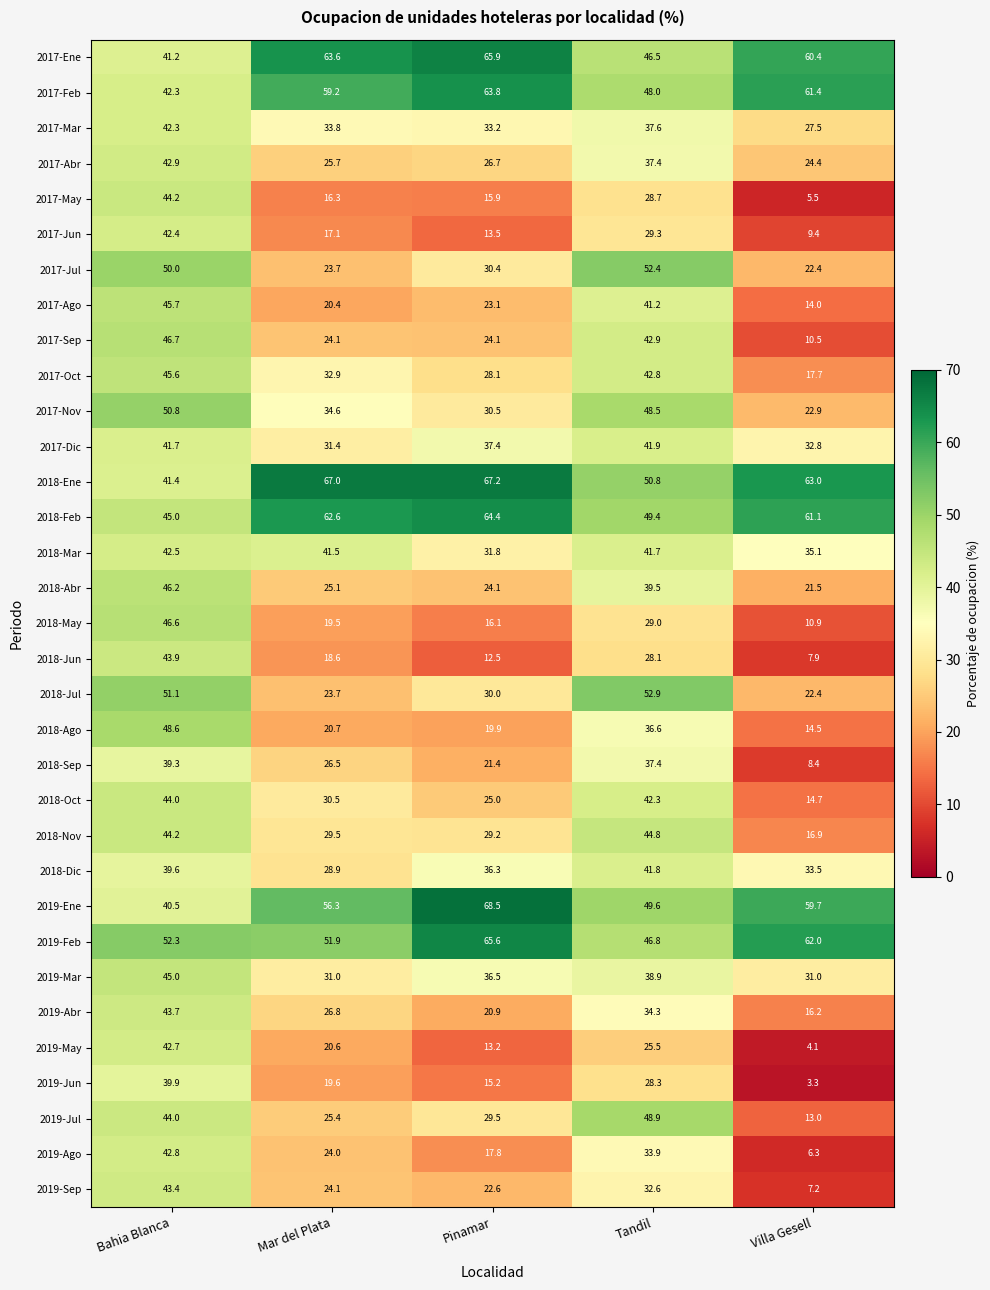

Count the number of categories in the chart.

5